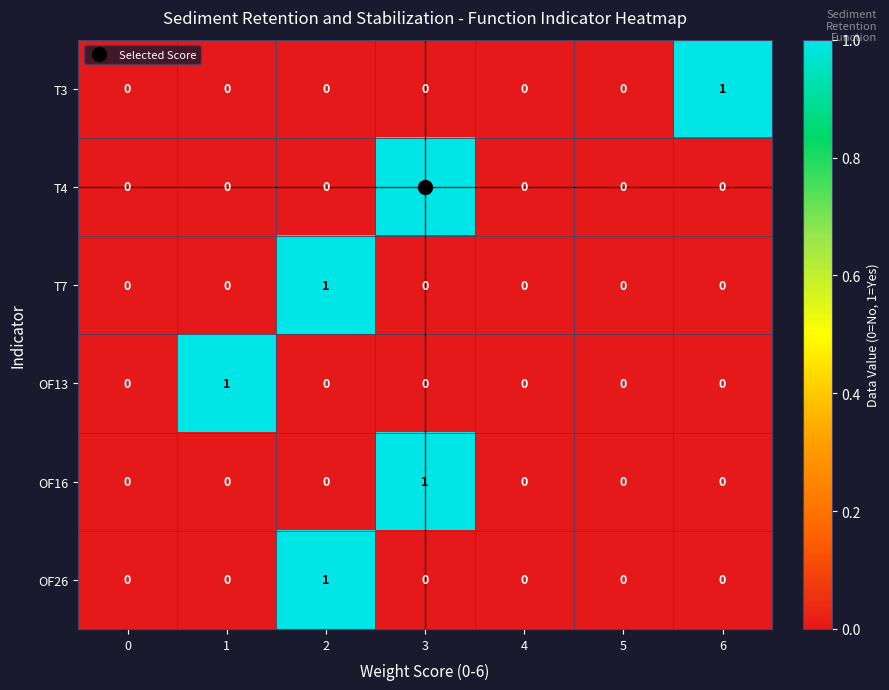

Which category has the highest value in the T3 series?

6